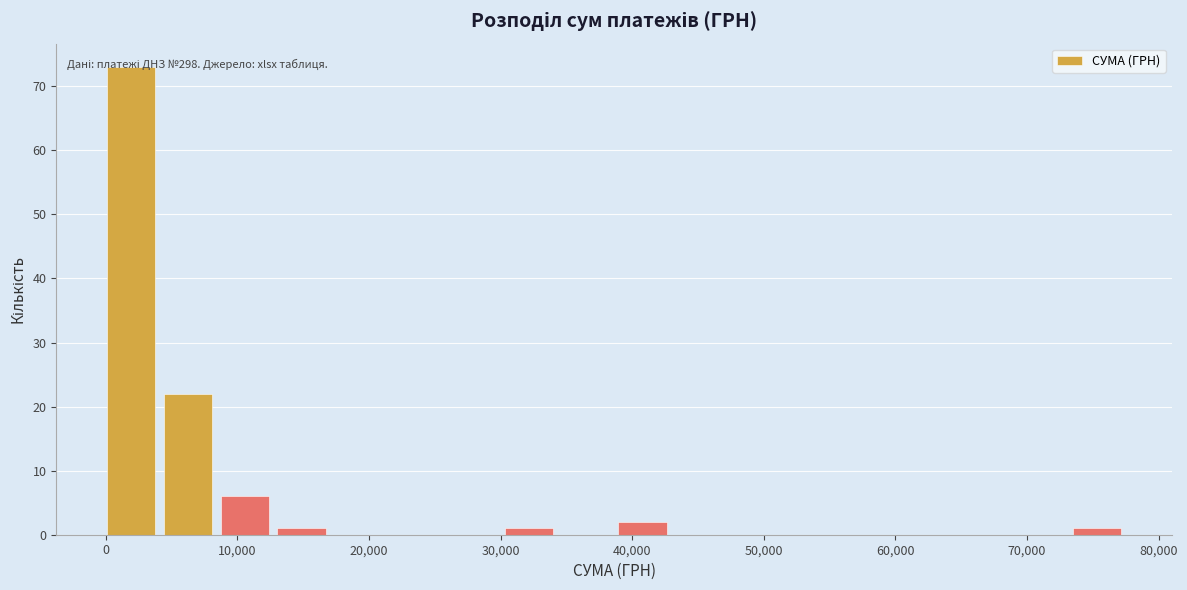

Which range on the x-axis has the tallest bar?

0 to 4000